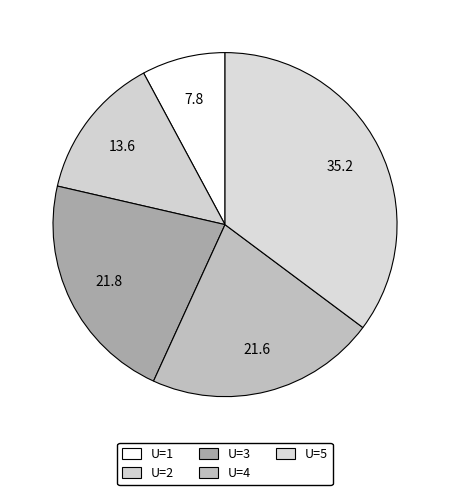

To the nearest percent, what is the average slice percentage?

20%